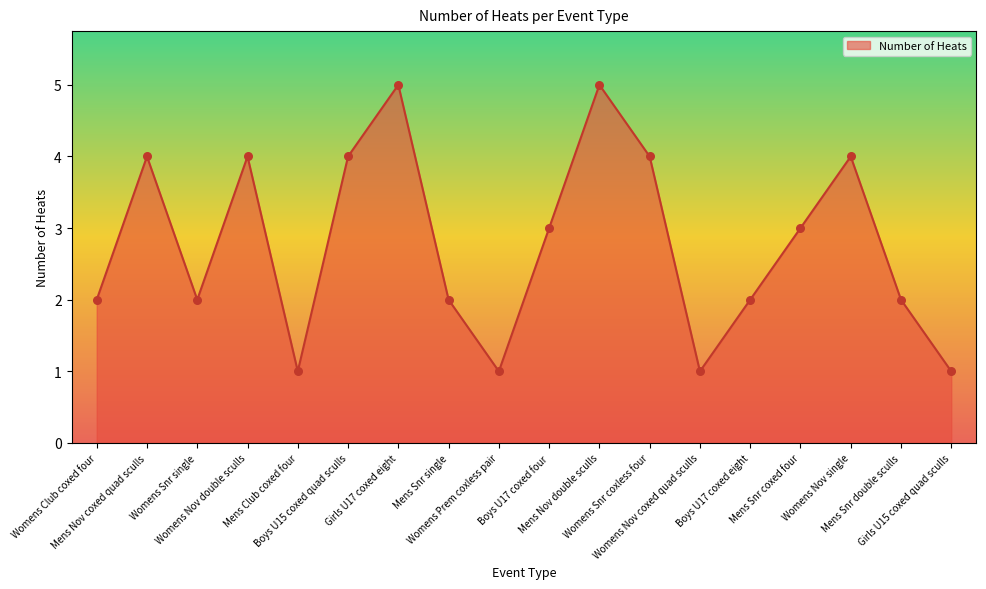

What is the change in value from Womens Club coxed four to Womens Nov coxed quad sculls?

-1